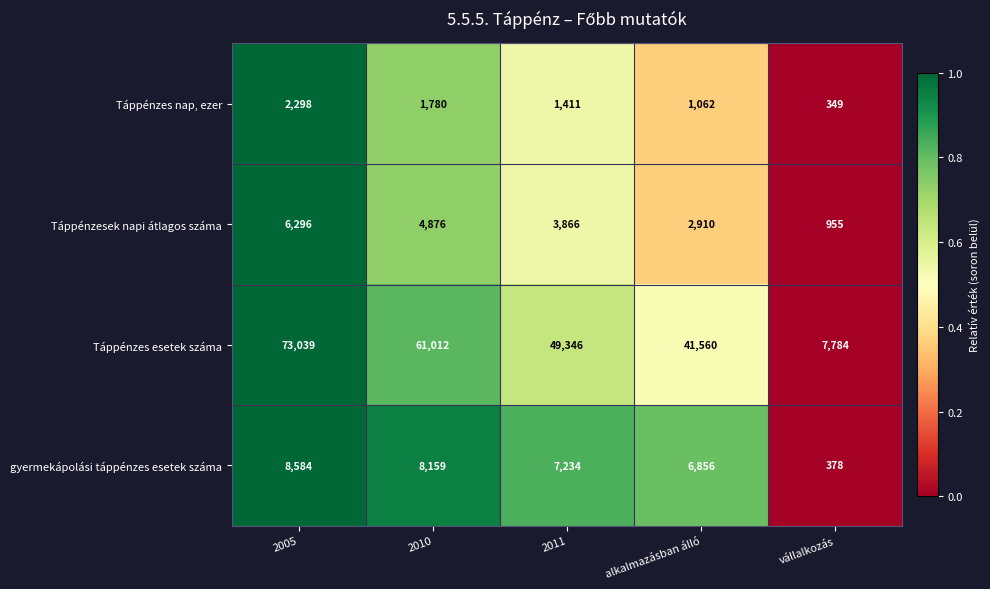

At which category does the chart reach its minimum across all series?

vállalkozás